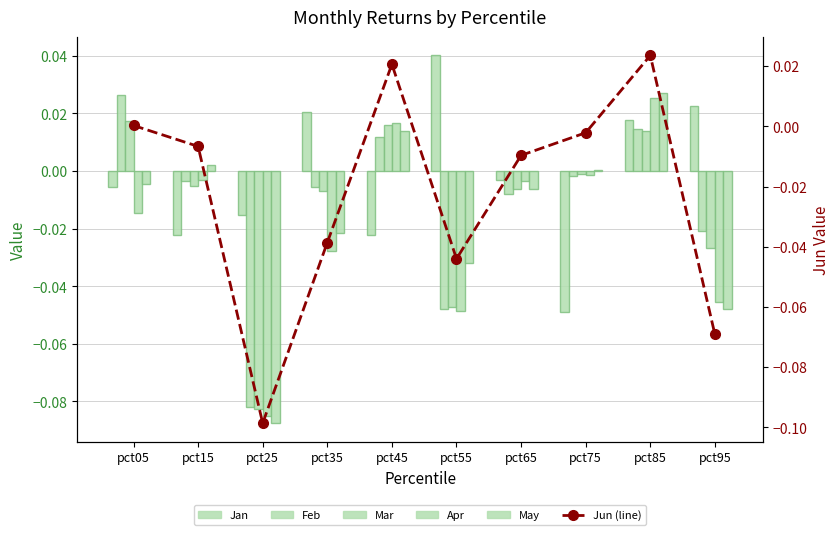

What are all the series names shown in the legend?

Jan, Feb, Mar, Apr, May, Jun (line)